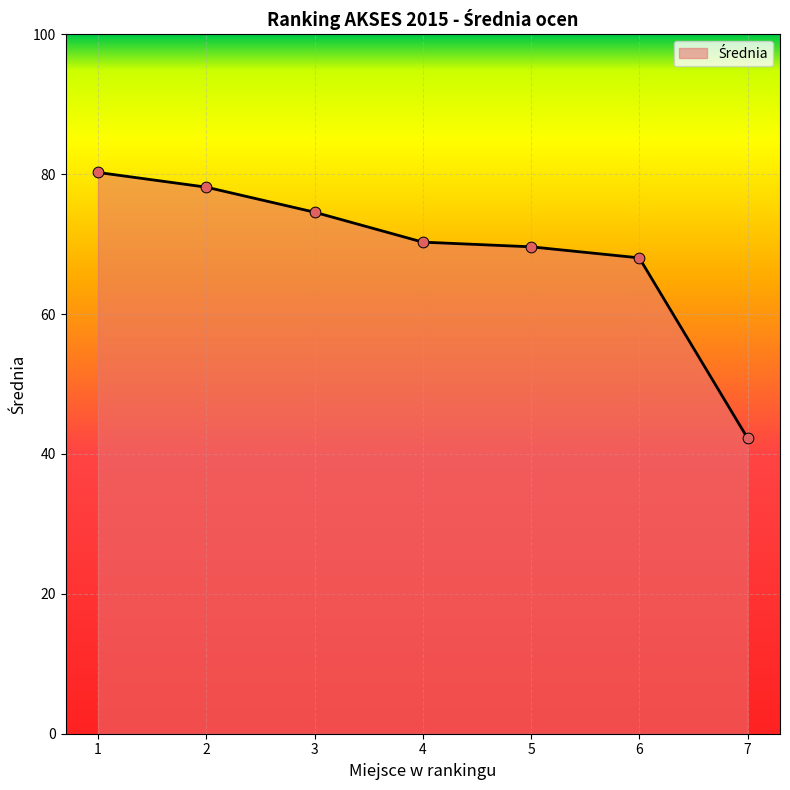

What is the change in value from 2 to 4?

-7.9